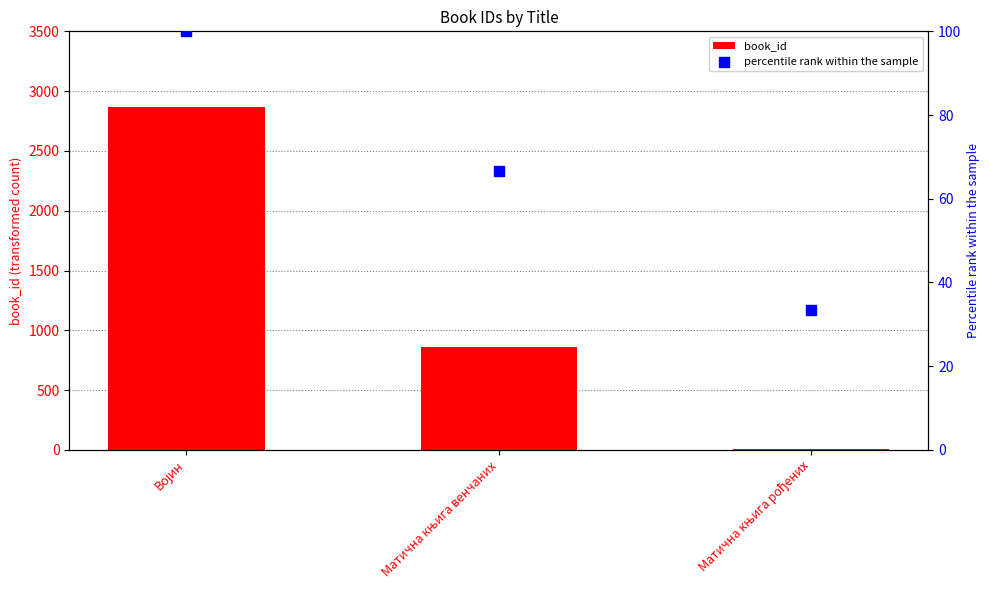

What is the total value across all series at Војин?

2968.0